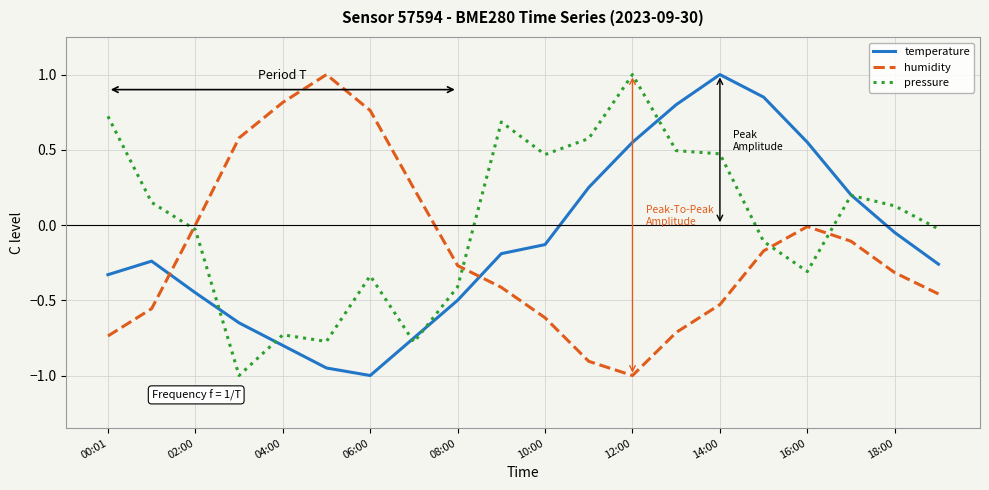

How many intersections are there between humidity and temperature?

2